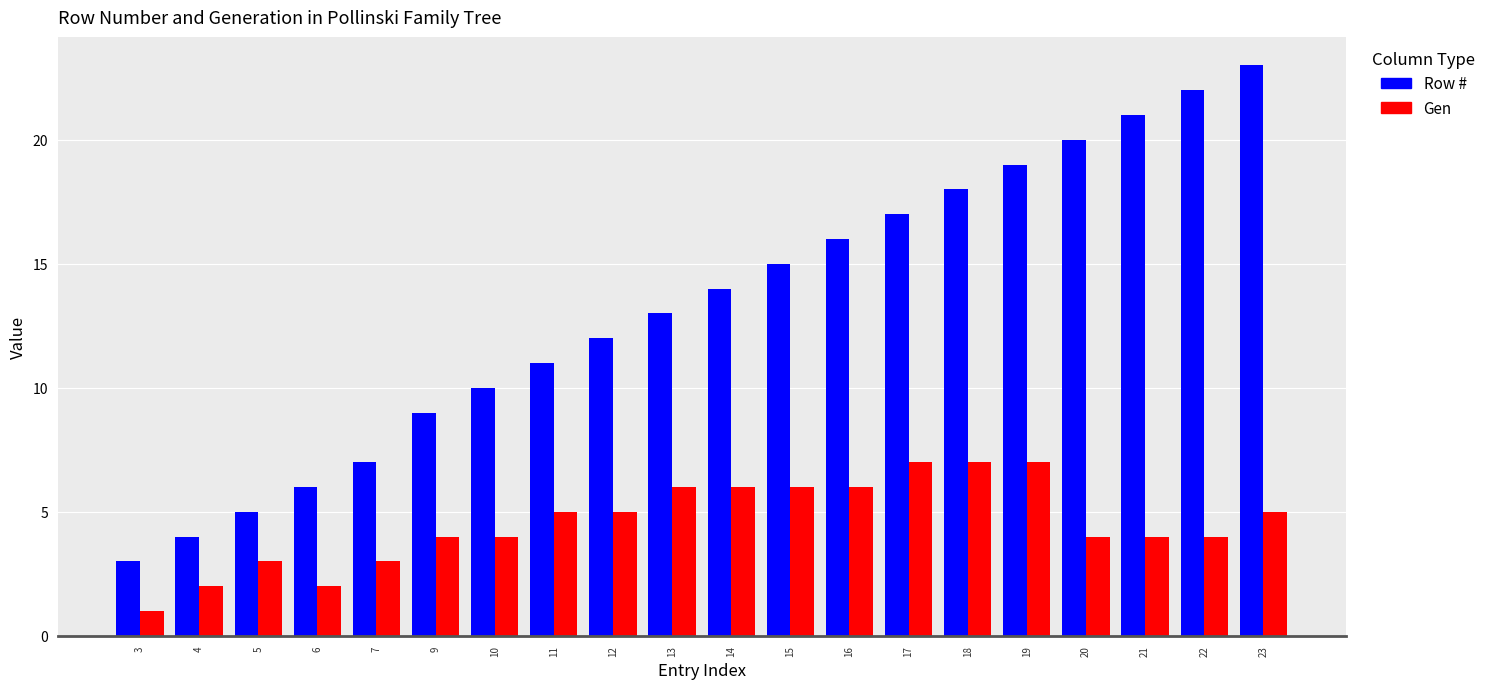

Between 5 and 7, which series saw the biggest shift?

Row #